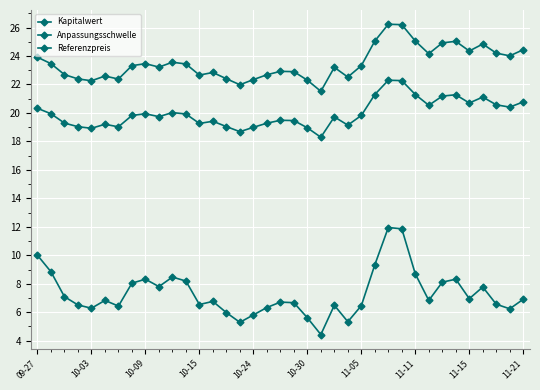

How many categories are shown in the chart?

37